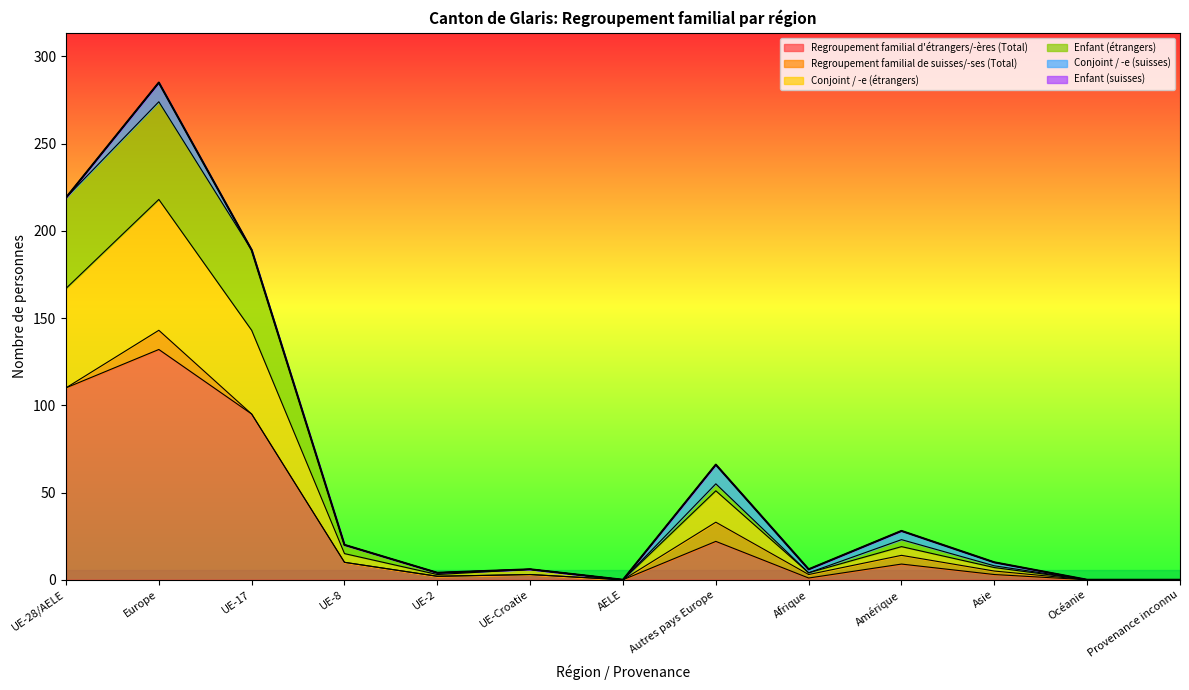

What is the label of the 6th point from the right?

Autres pays Europe